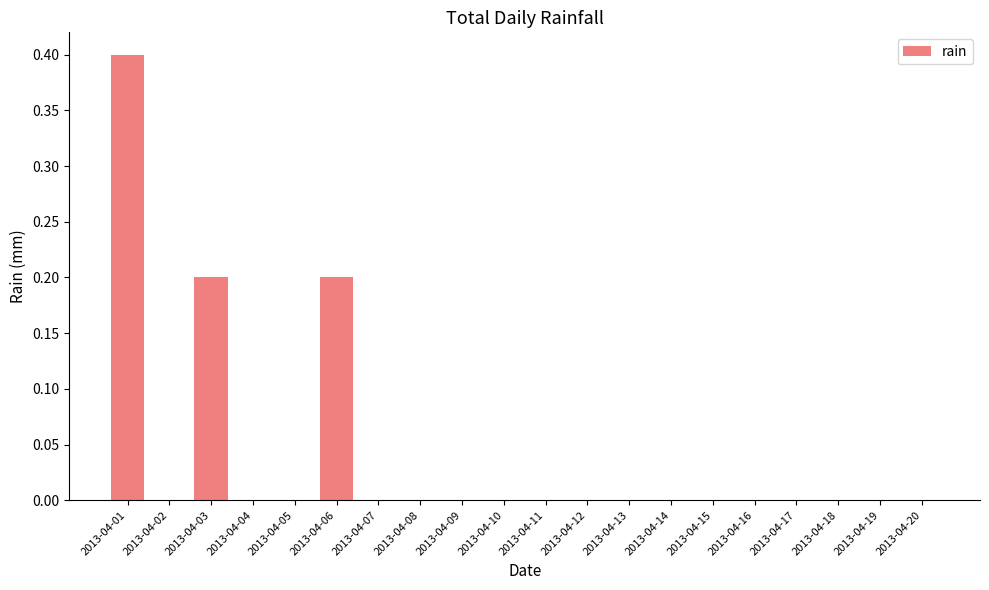

How many series are shown in this chart?

1